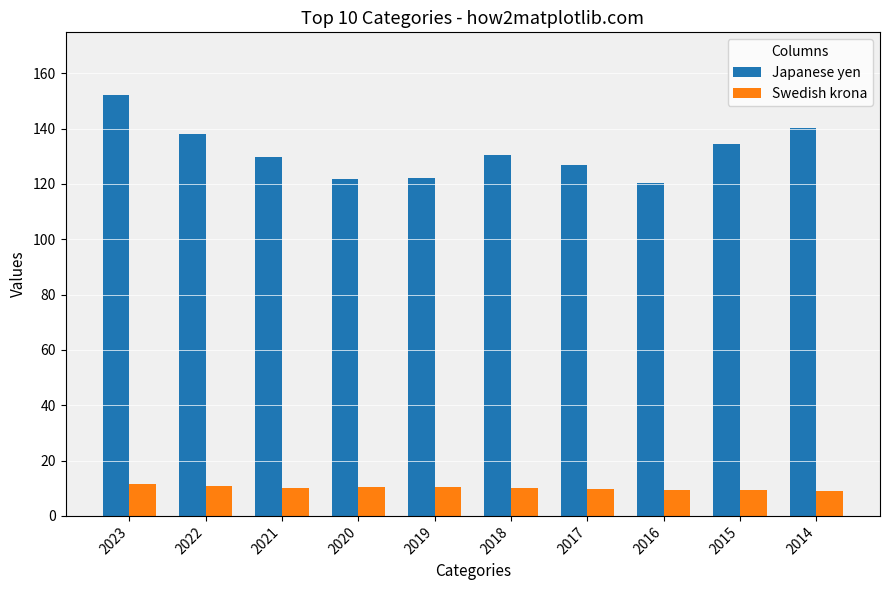

Which series has the largest range (max minus min)?

Japanese yen